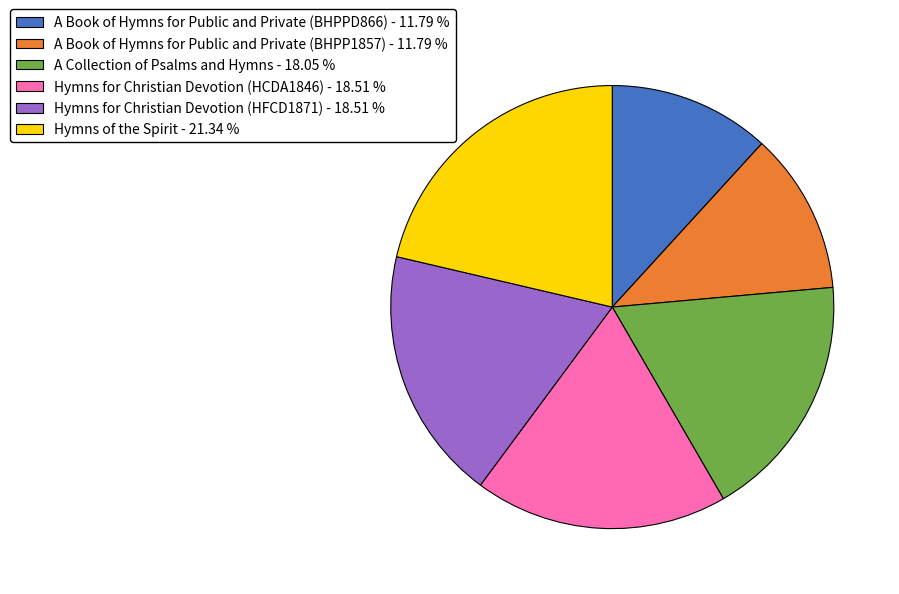

Is the sum of Hymns for Christian Devotion (HCDA1846) - 18.51 % and A Book of Hymns for Public and Private (BHPP1857) - 11.79 % greater than half?

No